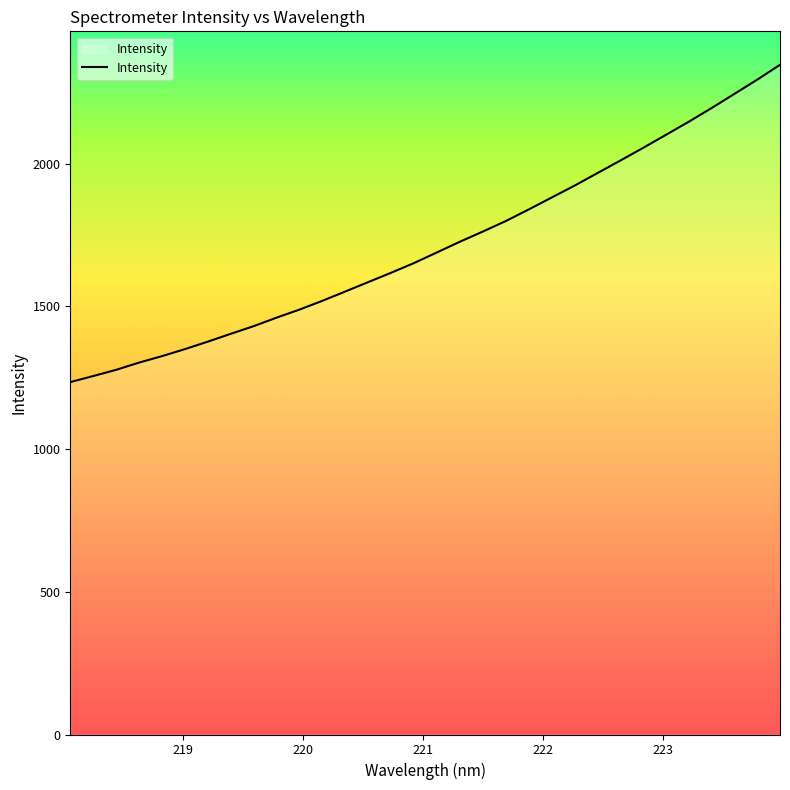

How many series are shown in this chart?

1